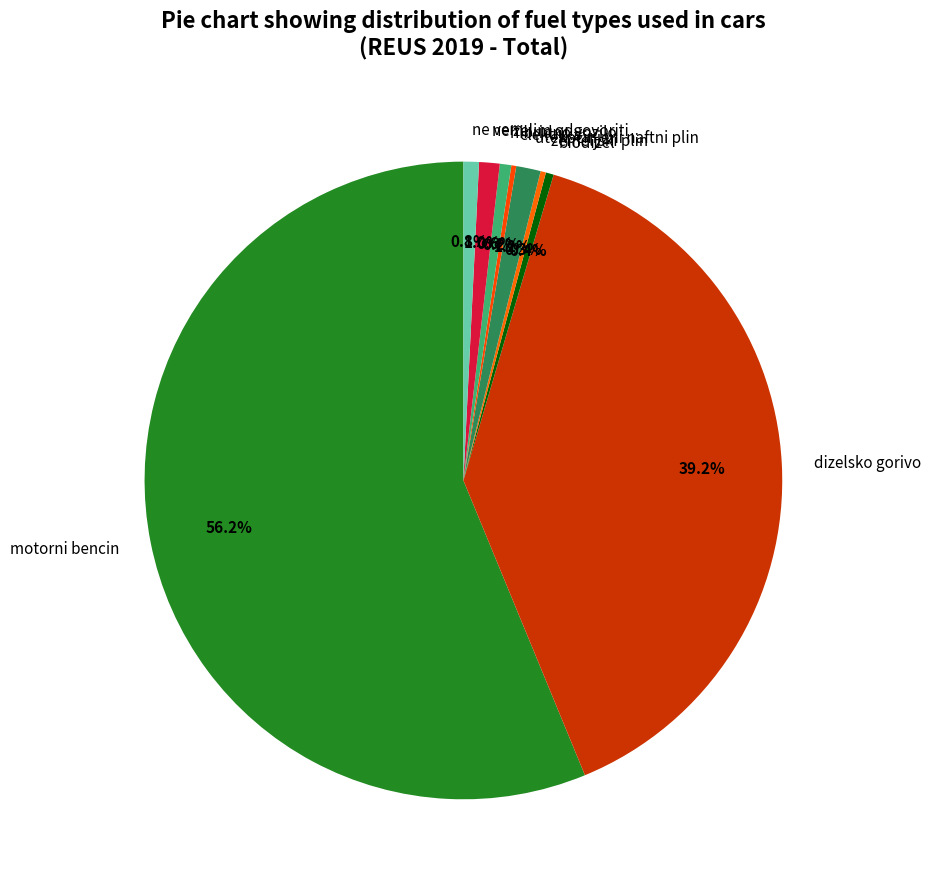

Does any single category account for the majority?

Yes